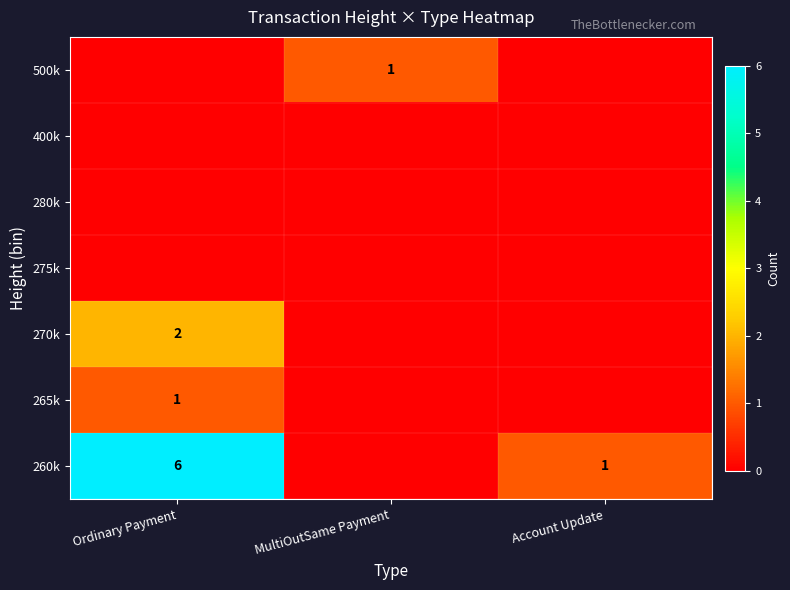

What is the total value across all series at Ordinary Payment?

9